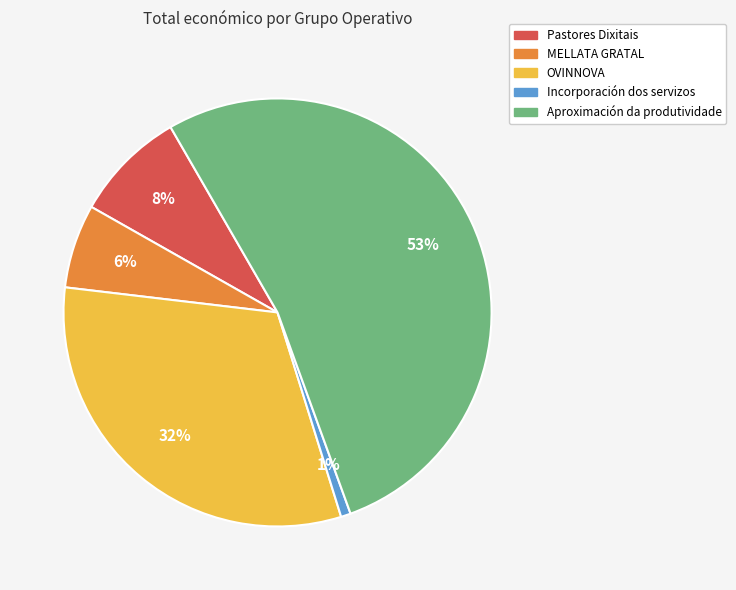

Which slice is the largest?

Aproximación da produtividade